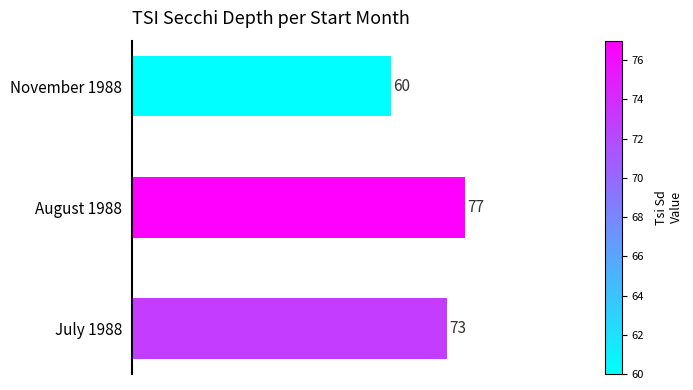

Reading top to bottom, transcribe all the data shown in this chart.

60	77	73